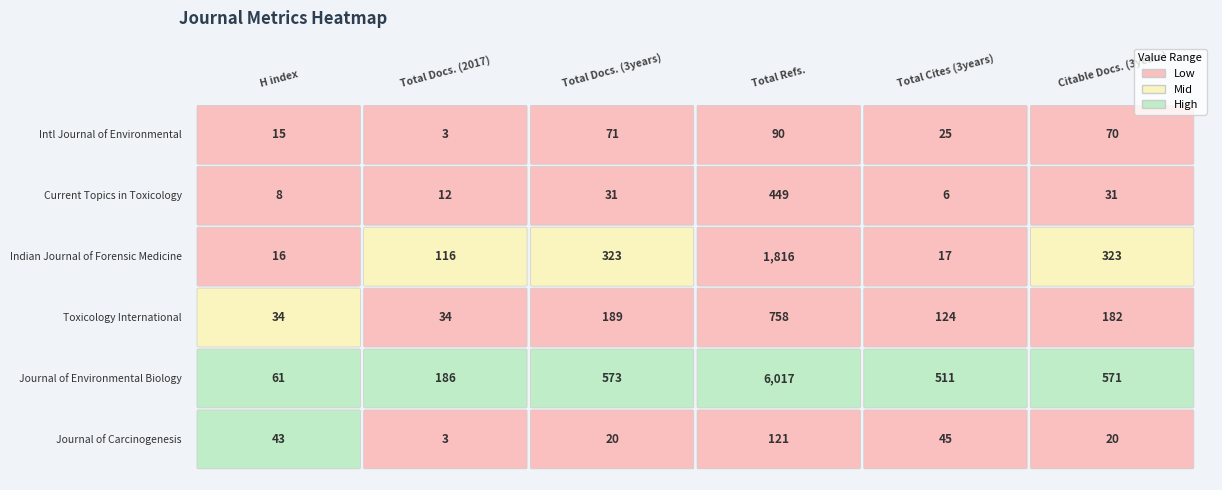

The Current Topics in Toxicology series shows 31 at Citable Docs. (3years). True or false?

True